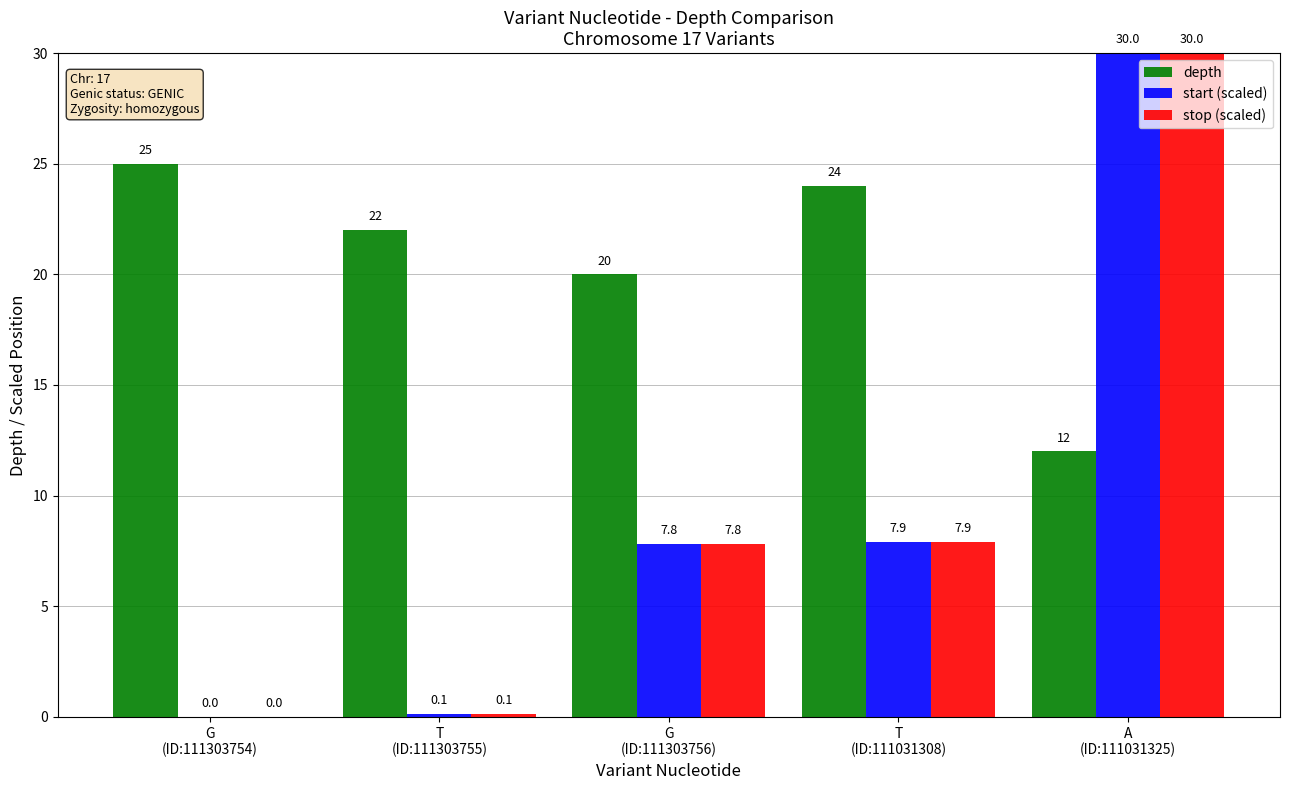

How many data points does each series have?

5